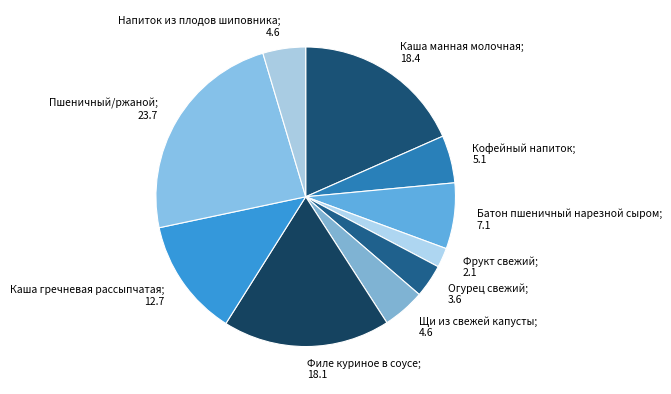

Between Пшеничный/ржаной and Щи из свежей капусты, which is larger?

Пшеничный/ржаной